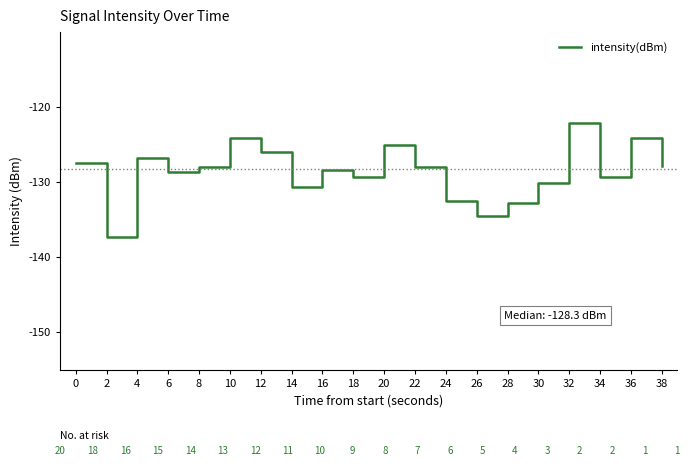

True or false: the data shows -215.1 at 6.

False